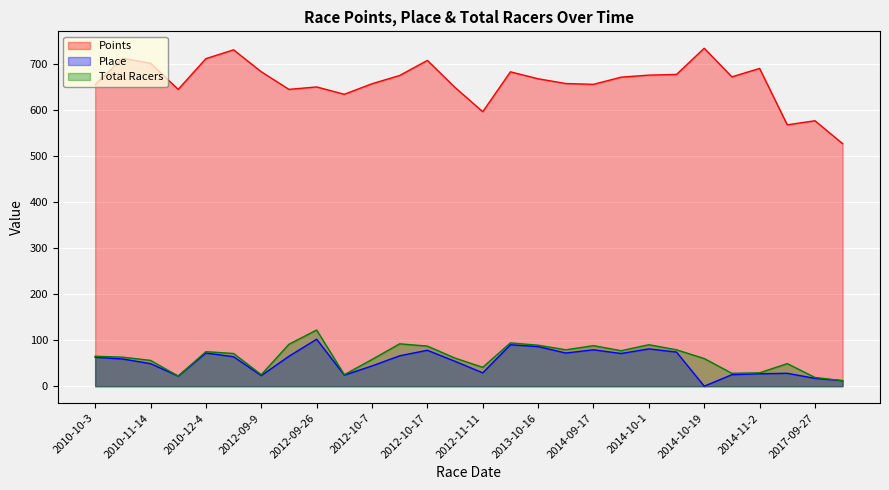

Which series has the largest range (max minus min)?

Points